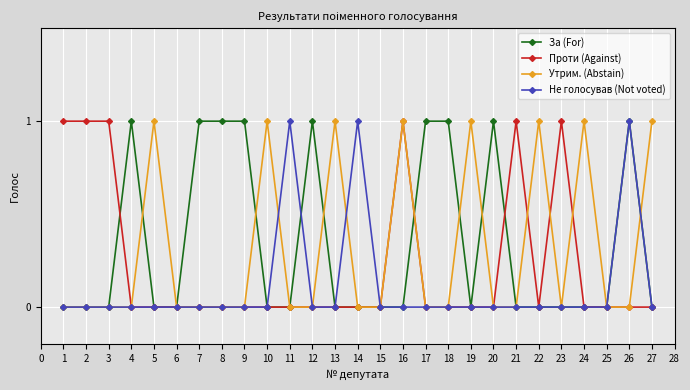

What is the value of the Утрим. (Abstain) point at the 5th from the left?

1